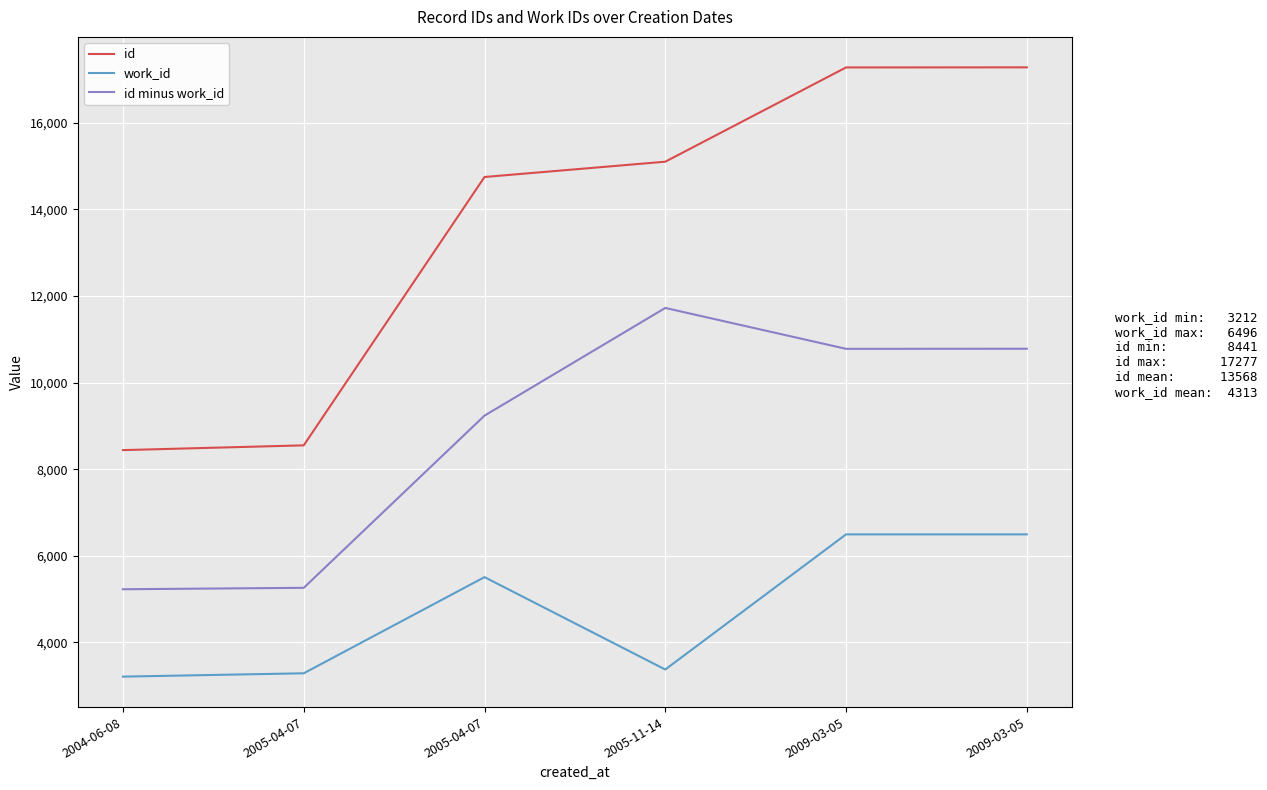

At 2005-11-14, list the series in order from smallest to largest.

work_id, id minus work_id, id